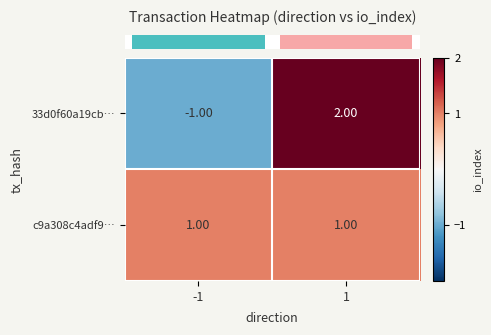

Which series has the largest total across all categories?

c9a308c4adf9…